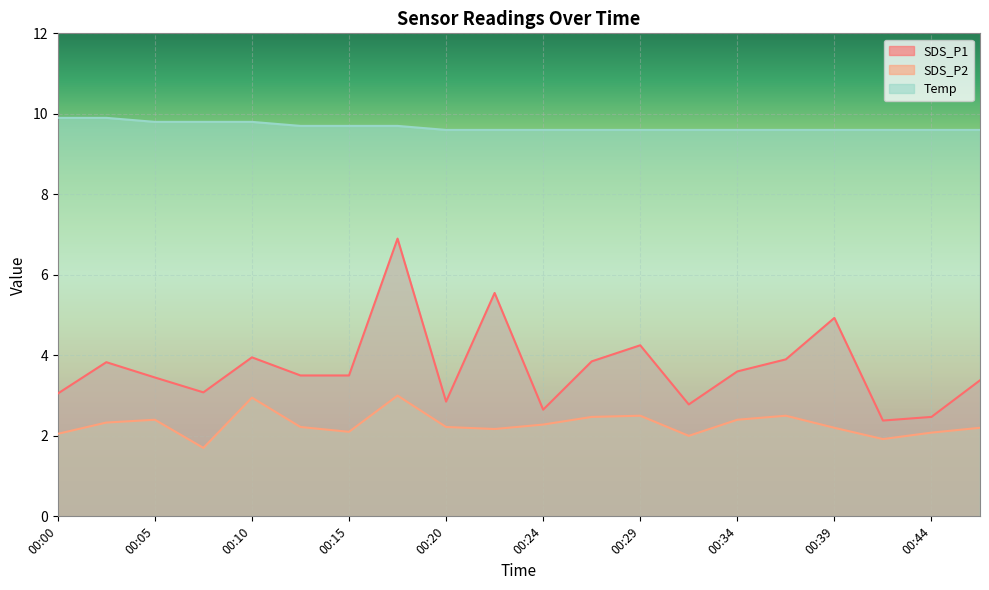

How many lines are shown in the chart?

3